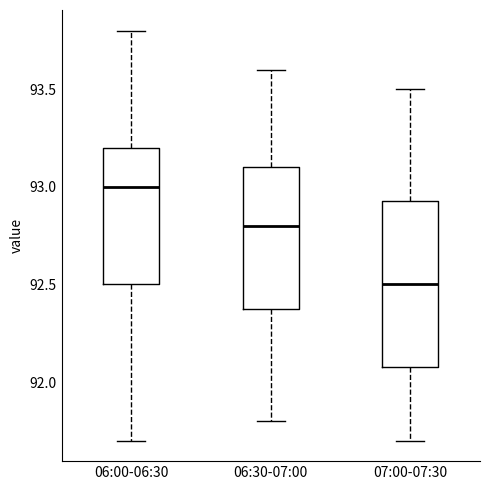

Reading left to right, transcribe this box plot: for each box, give where its median line is, the range the box spans, and where its two whiskers end, as read against the y-axis. The values are not printed on the chart, so give them approximately, as read against the axis.

06:00-06:30: median 93.00, box 92.50 to 93.20, whiskers 91.70 to 93.80
06:30-07:00: median 92.80, box 92.40 to 93.10, whiskers 91.80 to 93.60
07:00-07:30: median 92.50, box 92.10 to 92.95, whiskers 91.70 to 93.50